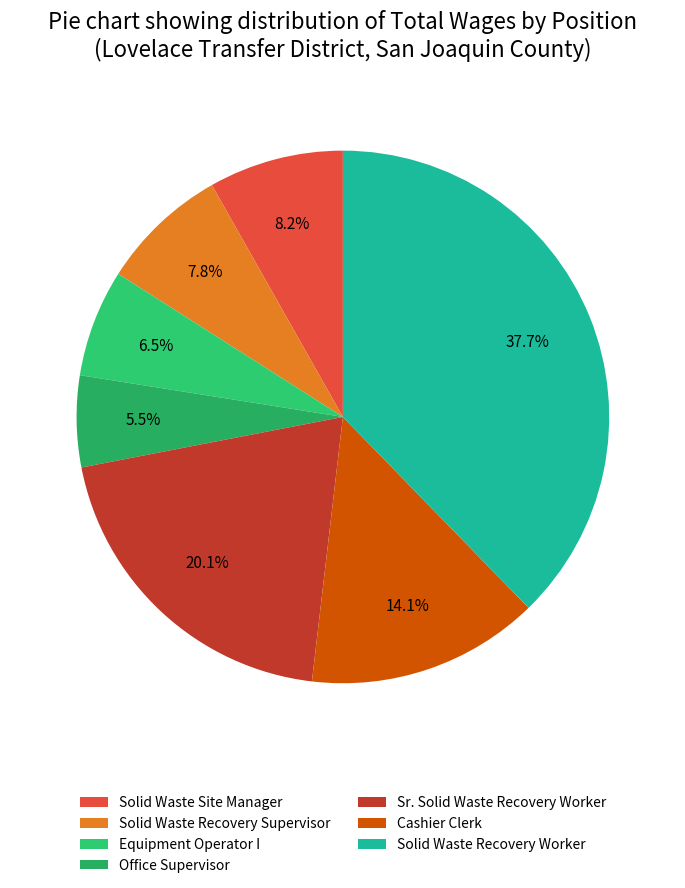

Which slice is the largest?

Solid Waste Recovery Worker